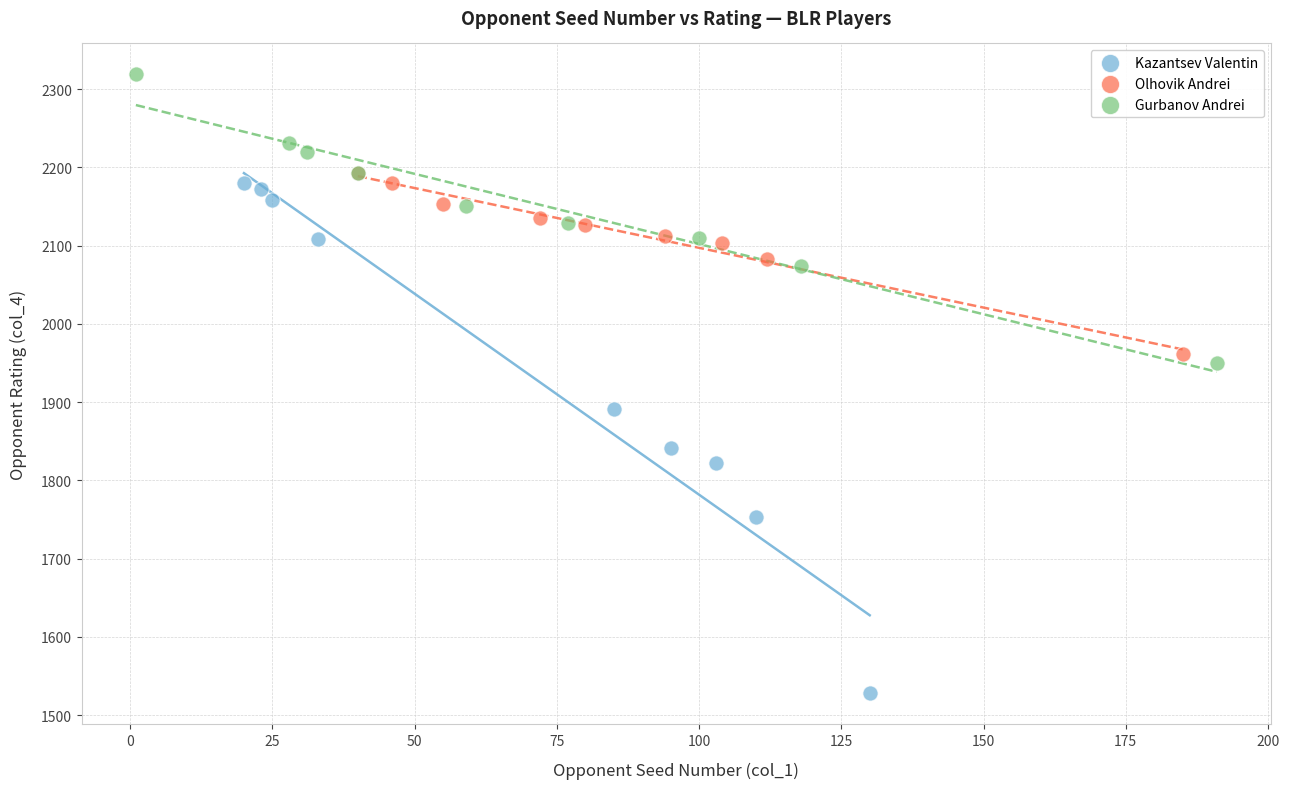

Which series has the widest spread of Y values?

Kazantsev Valentin